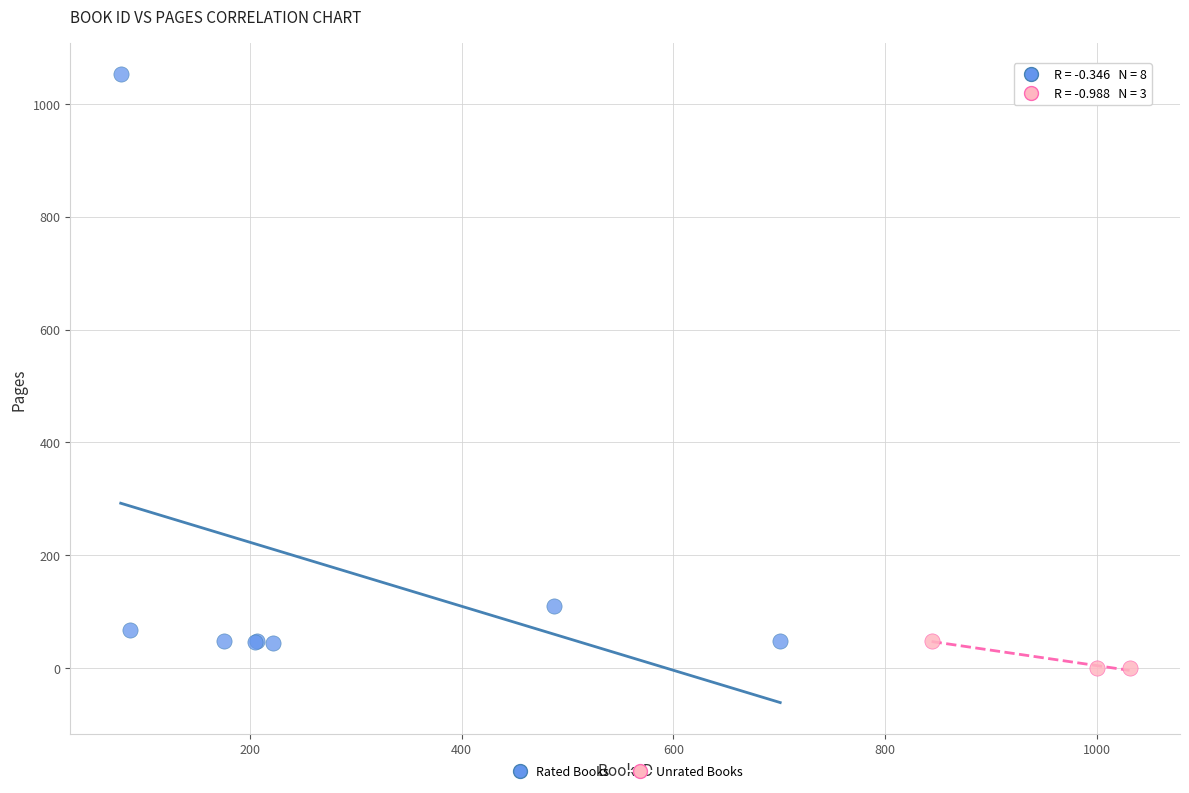

Which series has the largest Y range (max minus min)?

Rated Books